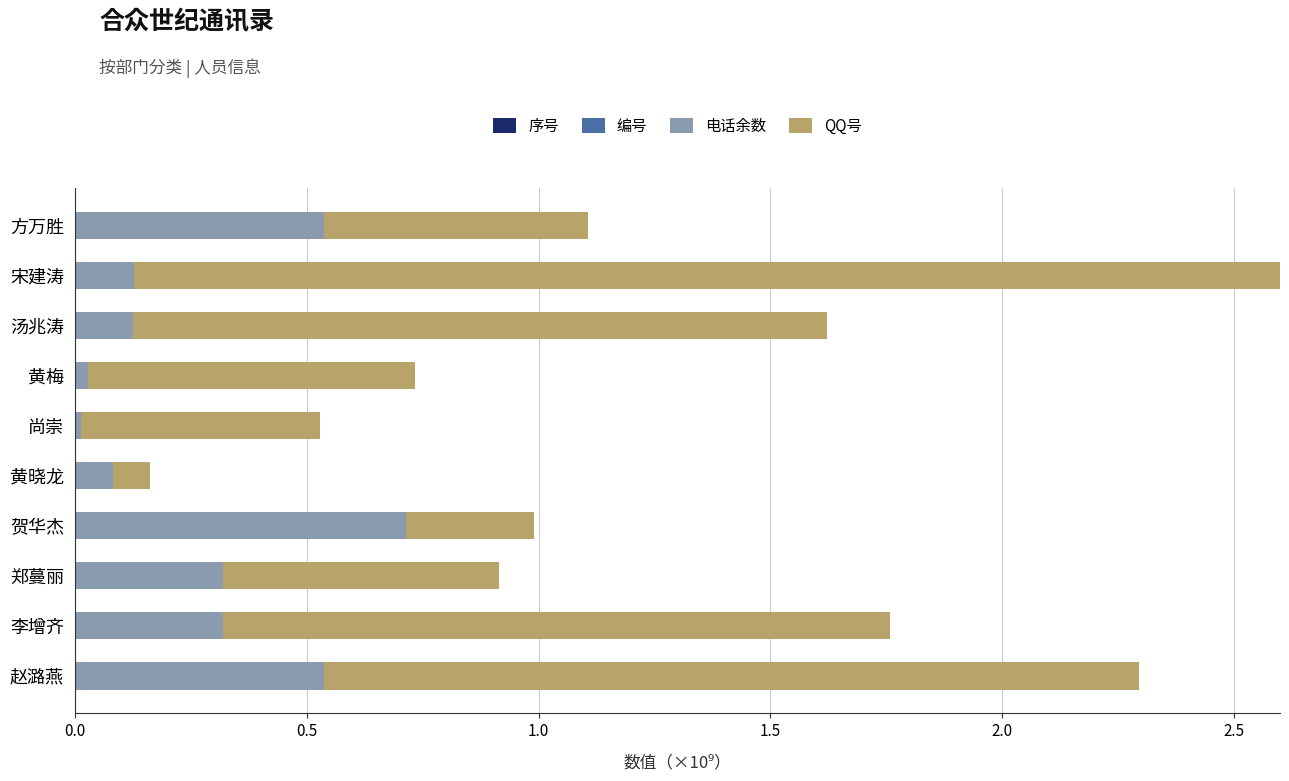

Is the value of 电话余数 at 7 greater than the value of 序号 at 0.5?

No